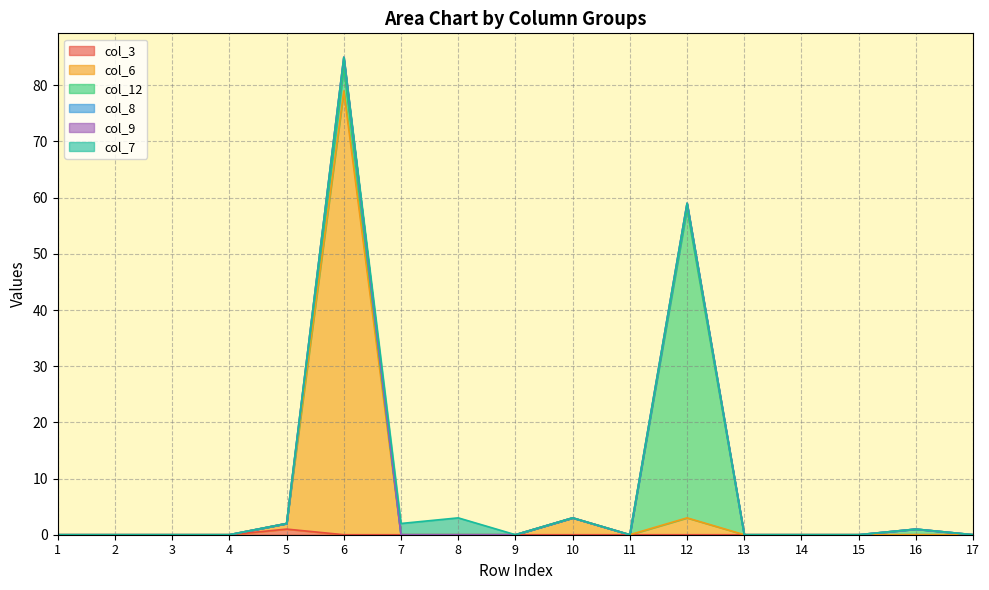

What is the difference between the second highest and second lowest values in the col_6 series?

3